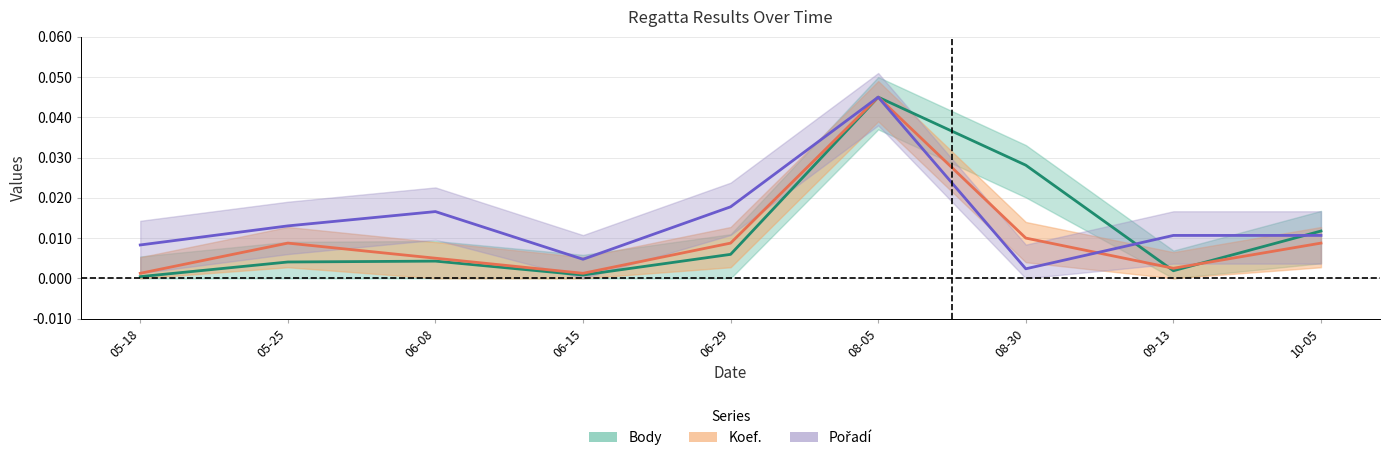

What is the sum of all Koef. values?

0.1